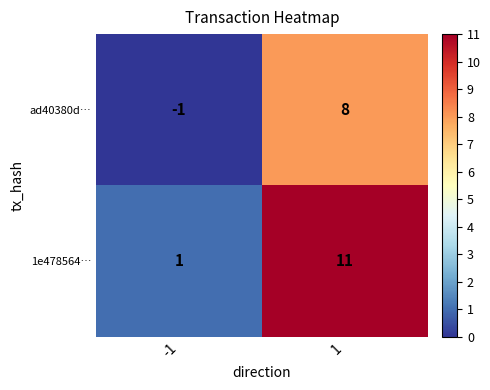

List the series in order of their peak value, highest first.

1e478564…, ad40380d…